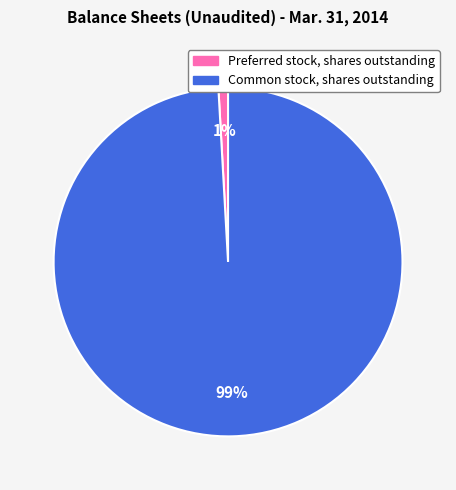

What is the smallest slice in the pie chart?

Preferred stock, shares outstanding